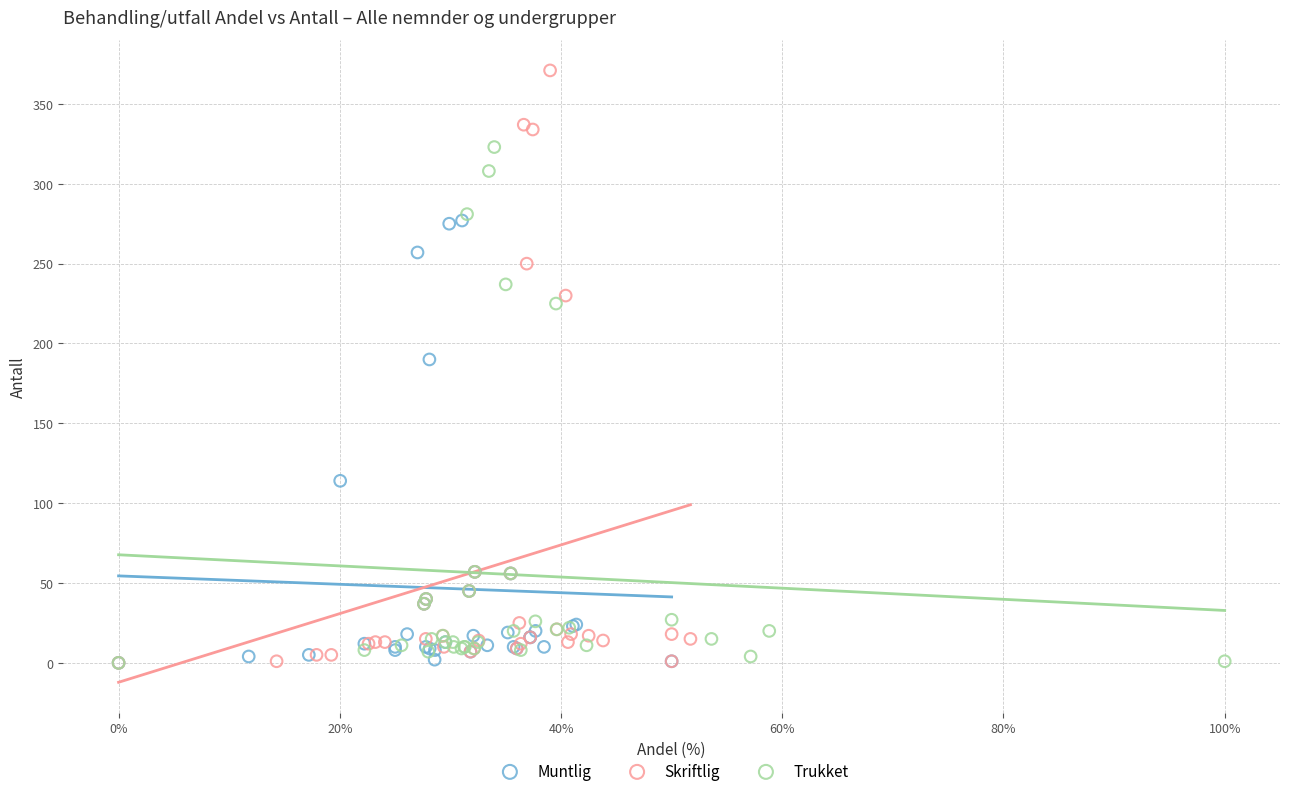

Which series contains the highest Y value?

Skriftlig